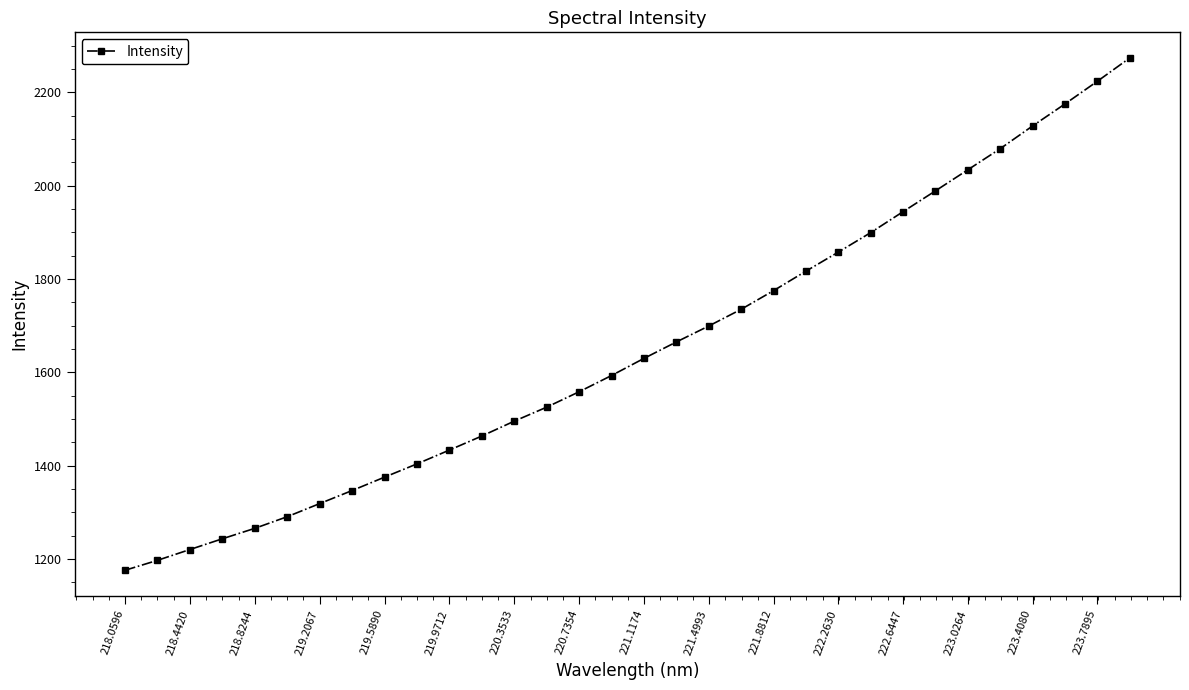

What is the value of the 21st point from the left?

1774.7